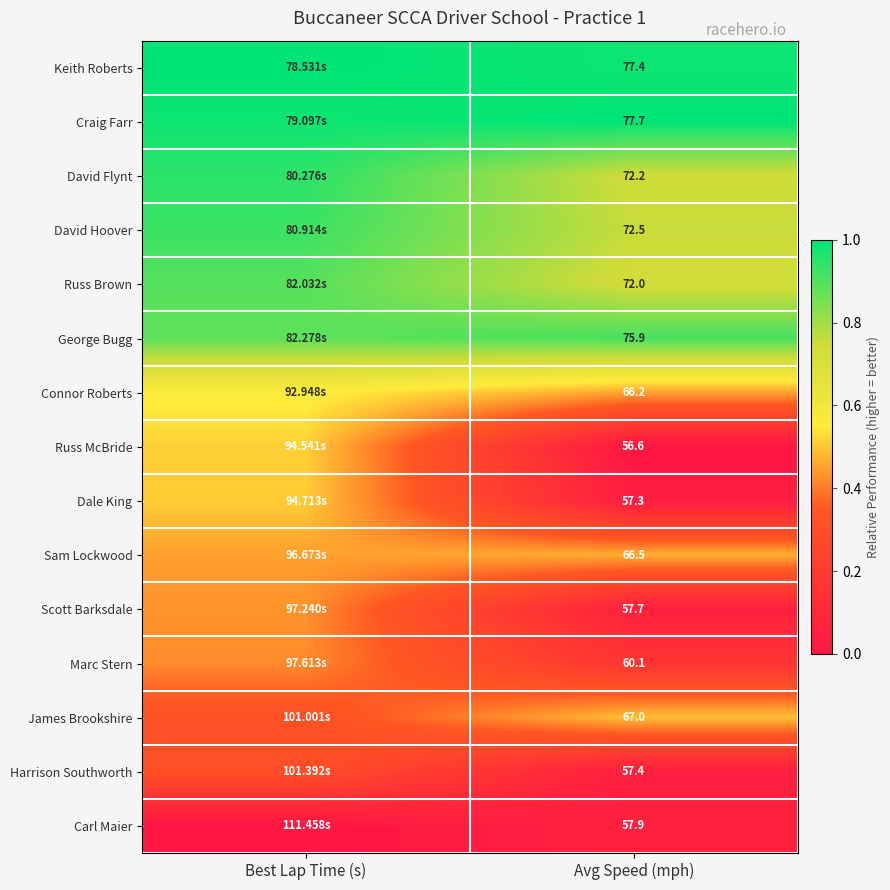

Rank the series at Avg Speed (mph) from lowest to highest value.

Russ McBride, Dale King, Harrison Southworth, Scott Barksdale, Carl Maier, Marc Stern, Connor Roberts, Sam Lockwood, James Brookshire, Russ Brown, David Flynt, David Hoover, George Bugg, Keith Roberts, Craig Farr